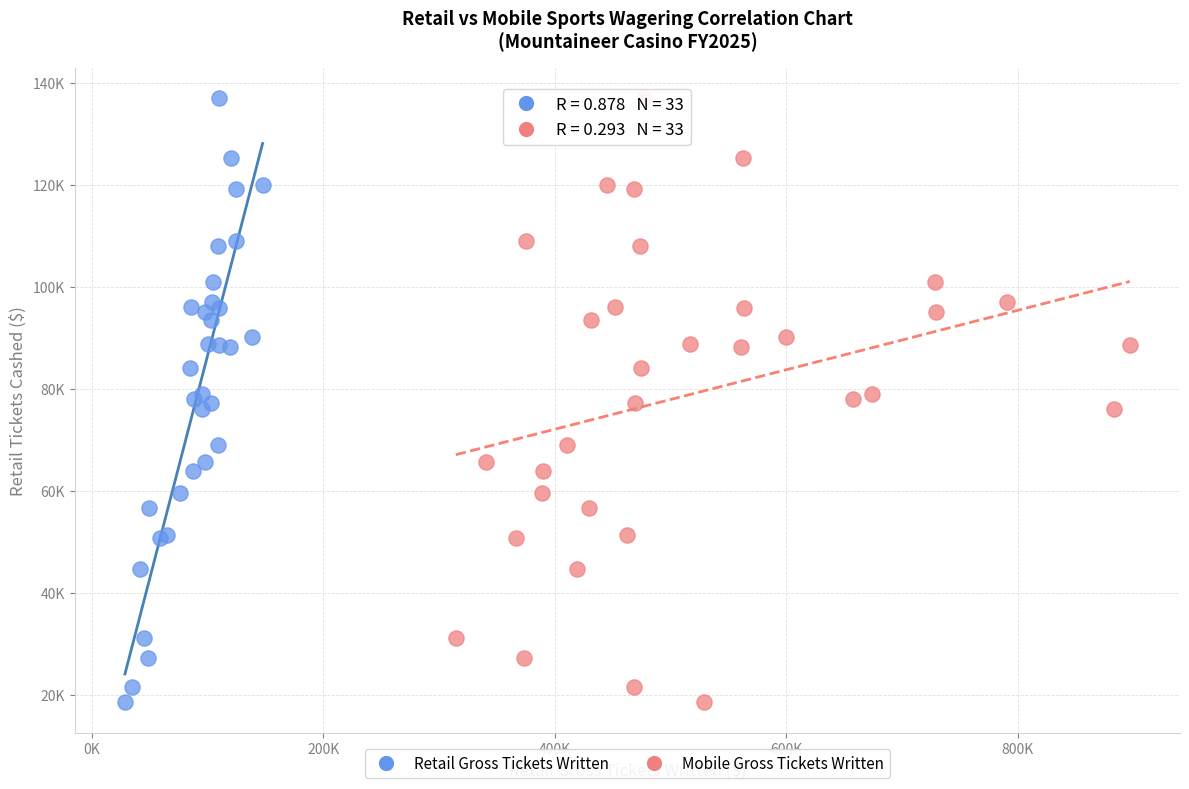

What are all the series names shown in the legend?

Retail Gross Tickets Written, Mobile Gross Tickets Written